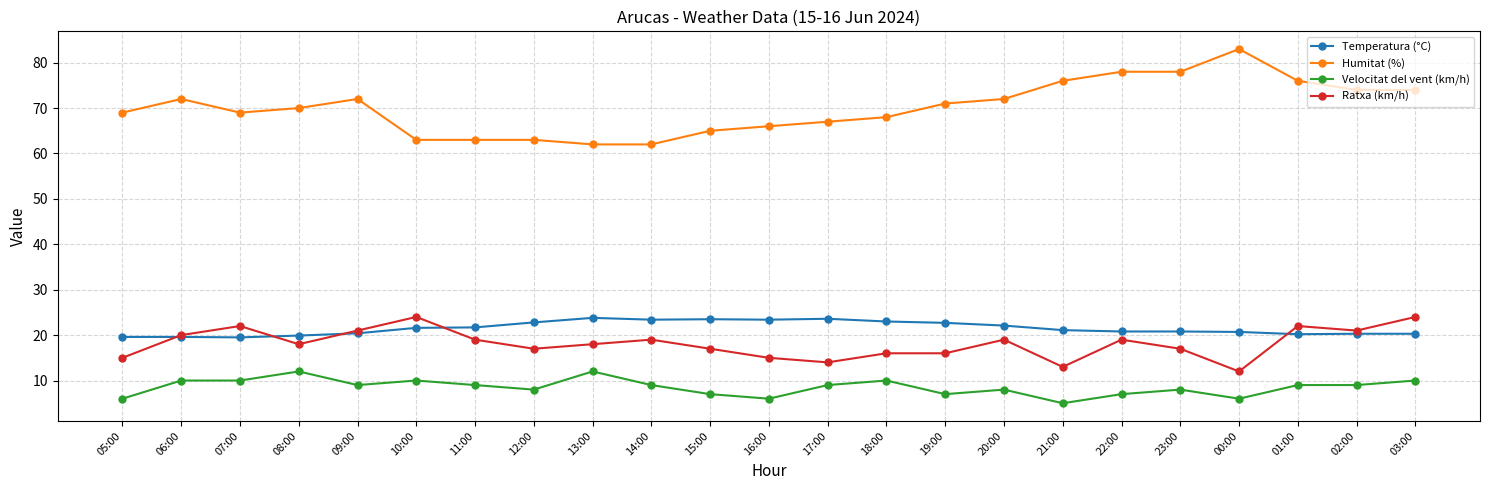

What is the total value across all series at 12:00?

110.8